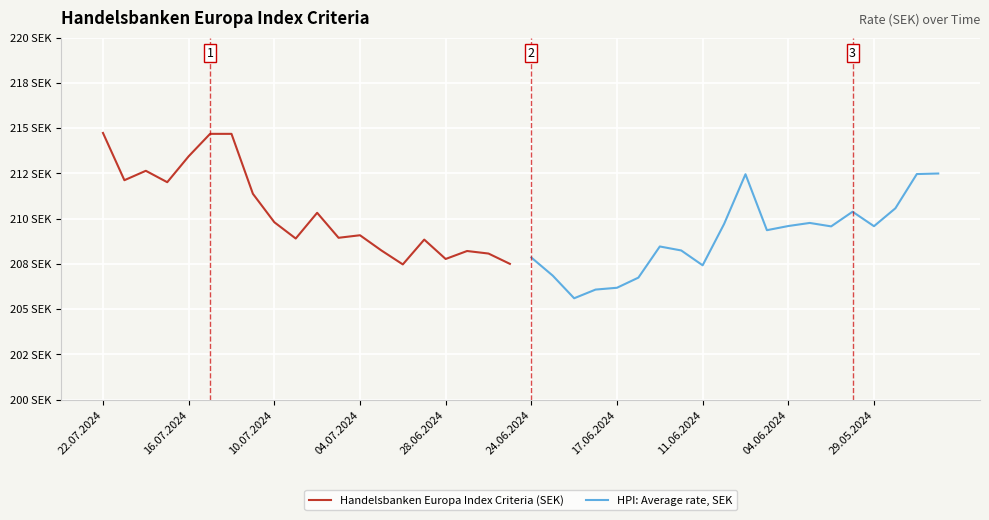

How many distinct data groups are displayed?

2